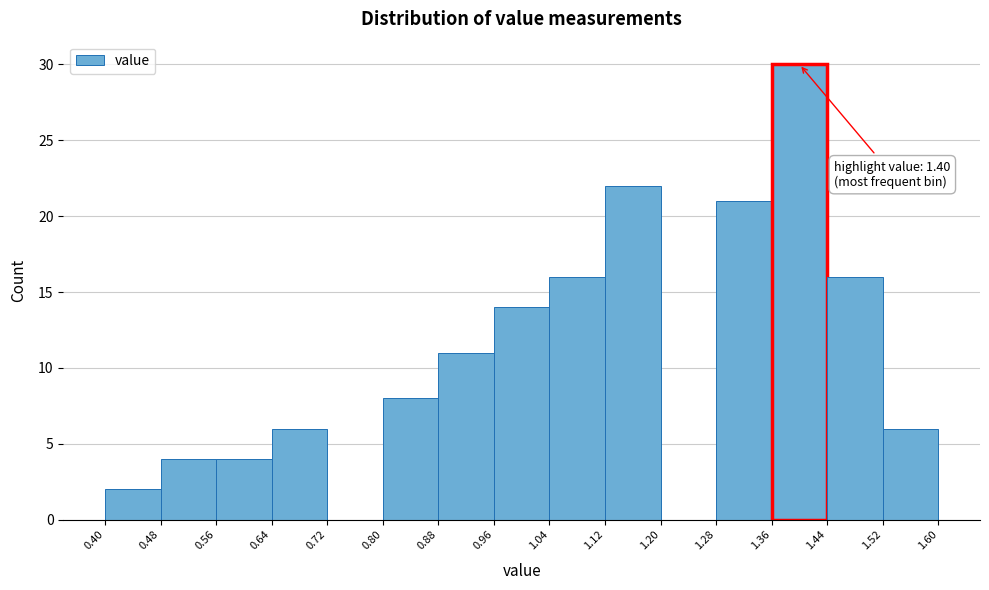

Over which range of the x-axis is the bar tallest?

1.36 to 1.44